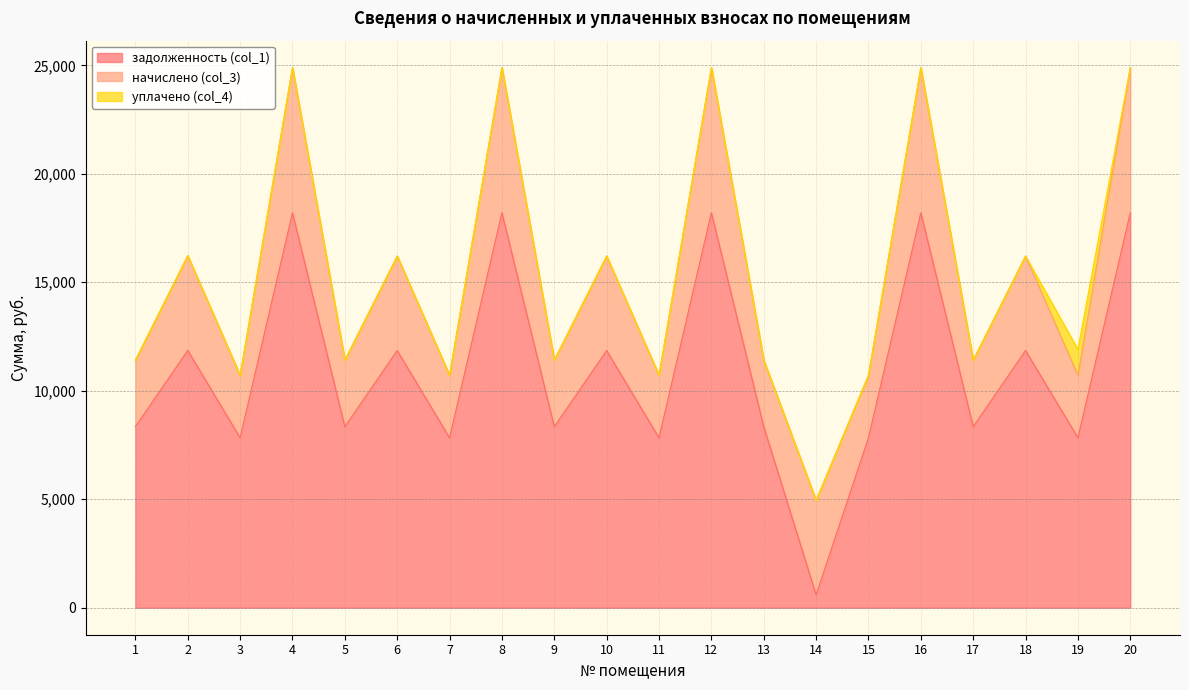

Reading left to right, what are all the values shown in this chart?

задолженность (col_1): 1=8343.7	2=11857.3	3=7832.2	4=18204.5	5=8343.7	6=11854.1	7=7832.2	8=18204.5	9=8343.7	10=11854.1	11=7832.2	12=18204.5	13=8343.7	14=594.0	15=7832.2	16=18204.5	17=8343.7	18=11854.1	19=7832.2	20=18204.5
начислено (col_3): 1=3065.0	2=4367.5	3=2877.1	4=6687.4	5=3065.0	6=4354.6	7=2877.1	8=6687.4	9=3065.0	10=4354.6	11=2877.1	12=6687.4	13=3065.0	14=4354.6	15=2877.1	16=6687.4	17=3065.0	18=4354.6	19=2877.1	20=6687.4
уплачено (col_4): 1=0.0	2=0.0	3=0.0	4=0.0	5=0.0	6=0.0	7=0.0	8=0.0	9=0.0	10=0.0	11=0.0	12=0.0	13=0.0	14=0.0	15=0.0	16=0.0	17=0.0	18=0.0	19=1198.8	20=0.0